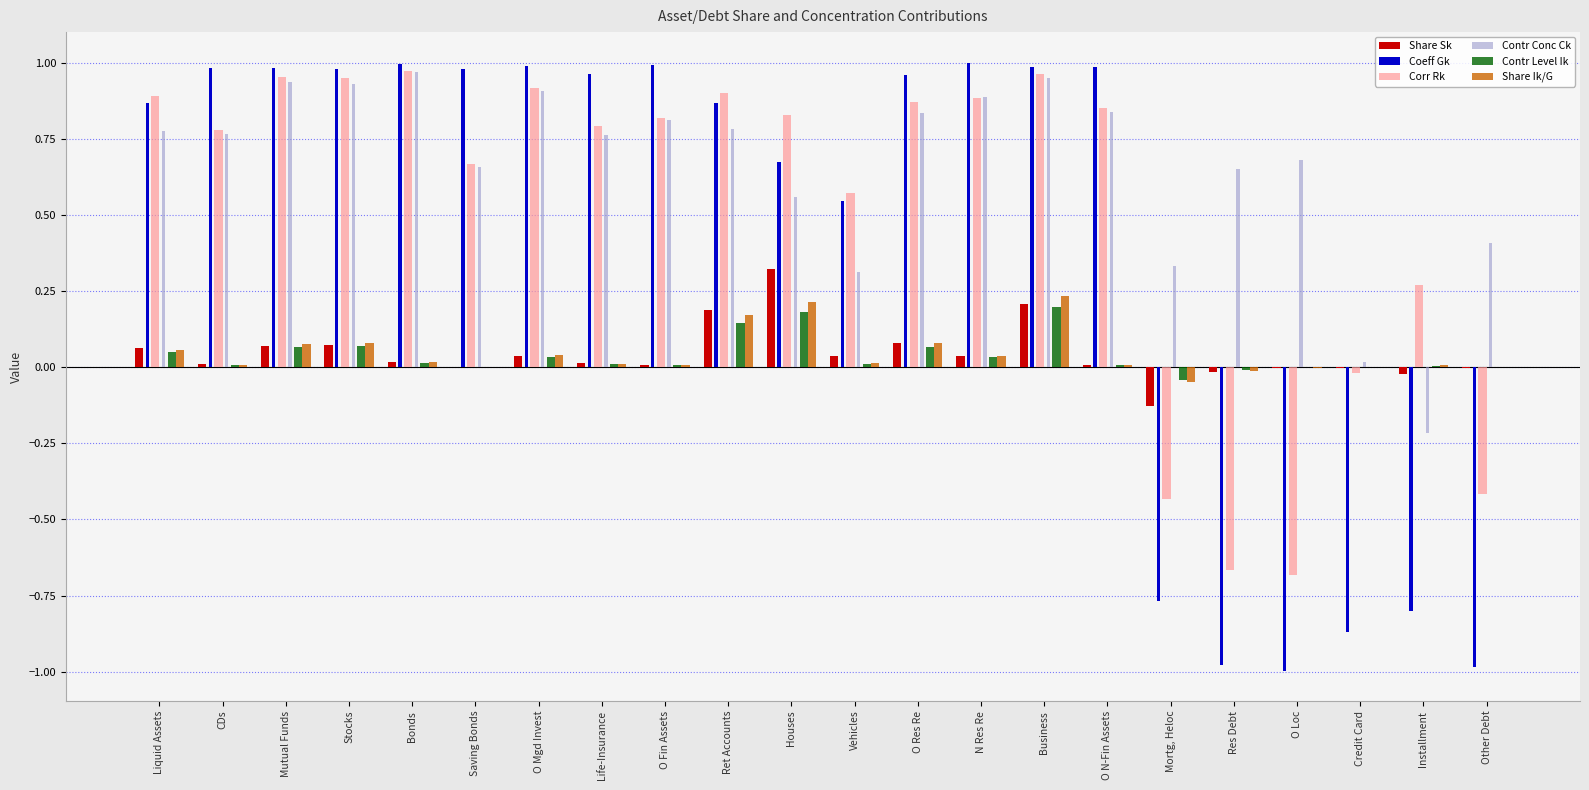

True or false: Share Ik/G has a value of 0.0 at Life-Insurance.

True